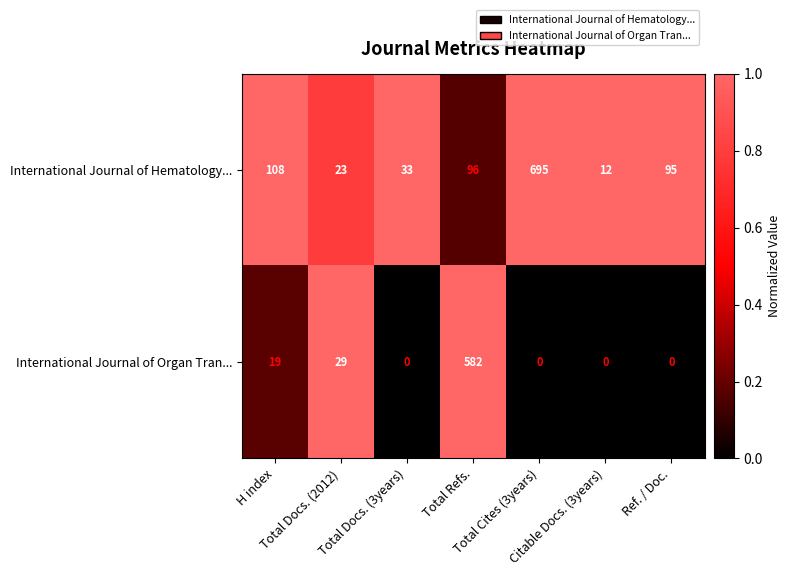

What is the greatest value displayed?

695